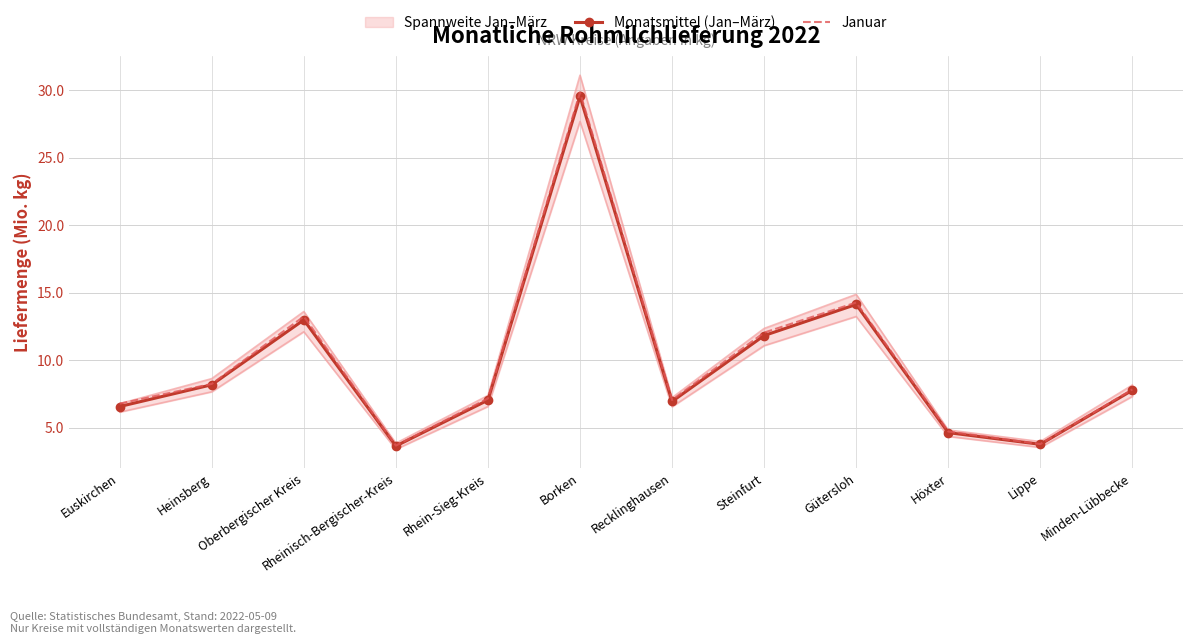

Reading left to right, extract all data points from this chart.

Monatsmittel (Jan–März): 6.6	8.2	13.0	3.6	7.0	29.5	6.9	11.8	14.1	4.6	3.8	7.8
Januar: 6.8	8.2	13.2	3.7	7.2	29.8	7.0	12.0	14.3	4.7	3.8	7.8